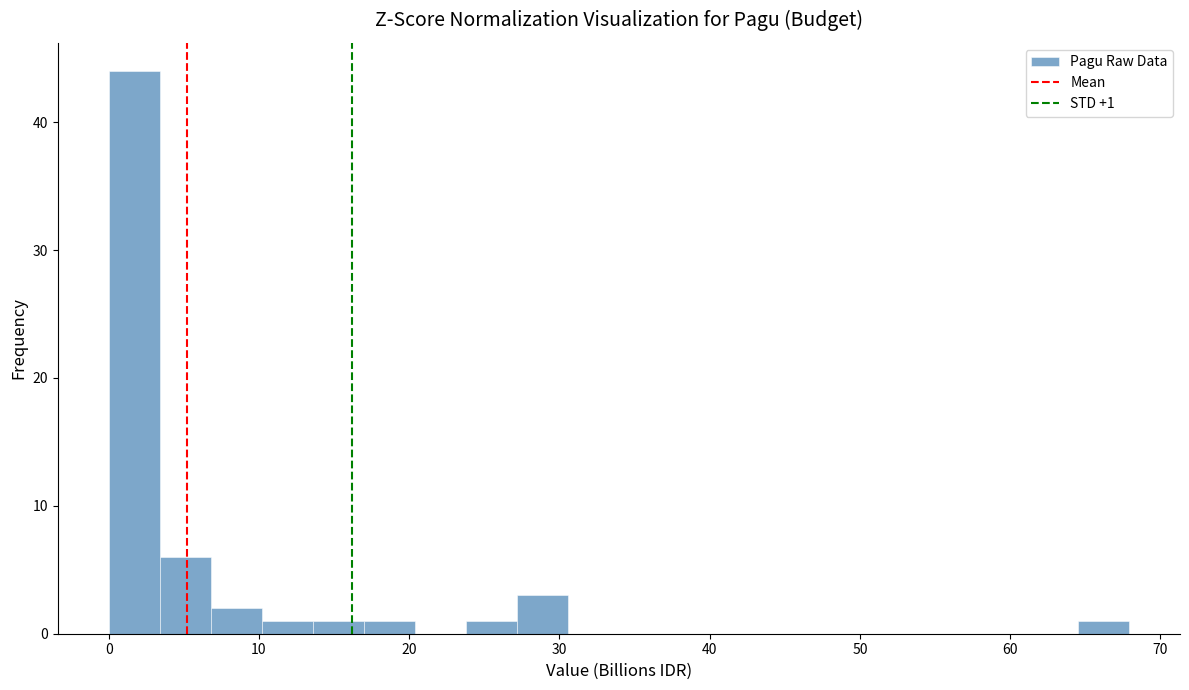

Around what value on the x-axis is the tallest bar? Give the approximate position of its centre, as read against the axis.

2